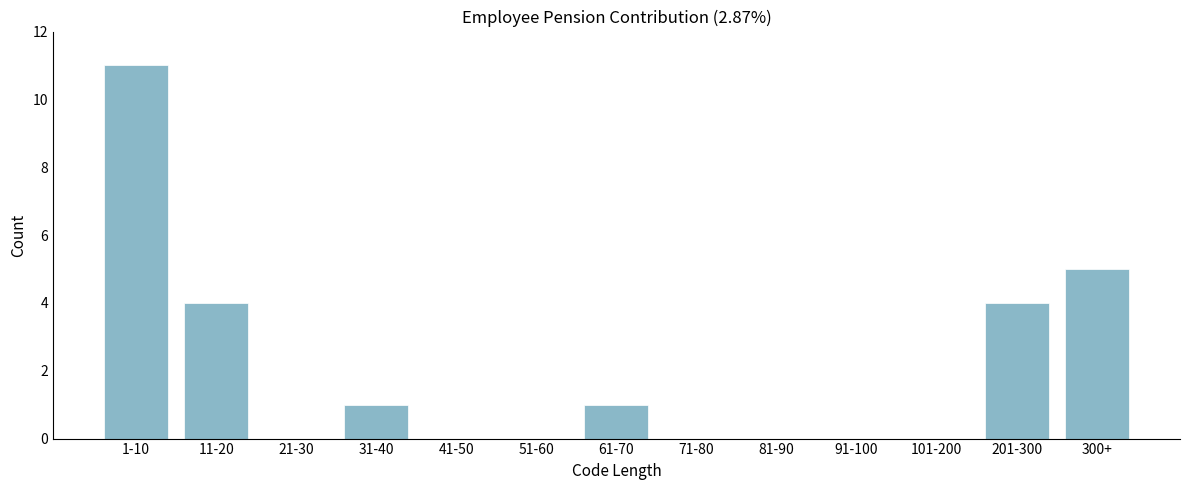

Reading left to right, list all the values displayed in this chart.

1-10=11	11-20=4	21-30=0	31-40=1	41-50=0	51-60=0	61-70=1	71-80=0	81-90=0	91-100=0	101-200=0	201-300=4	300+=5